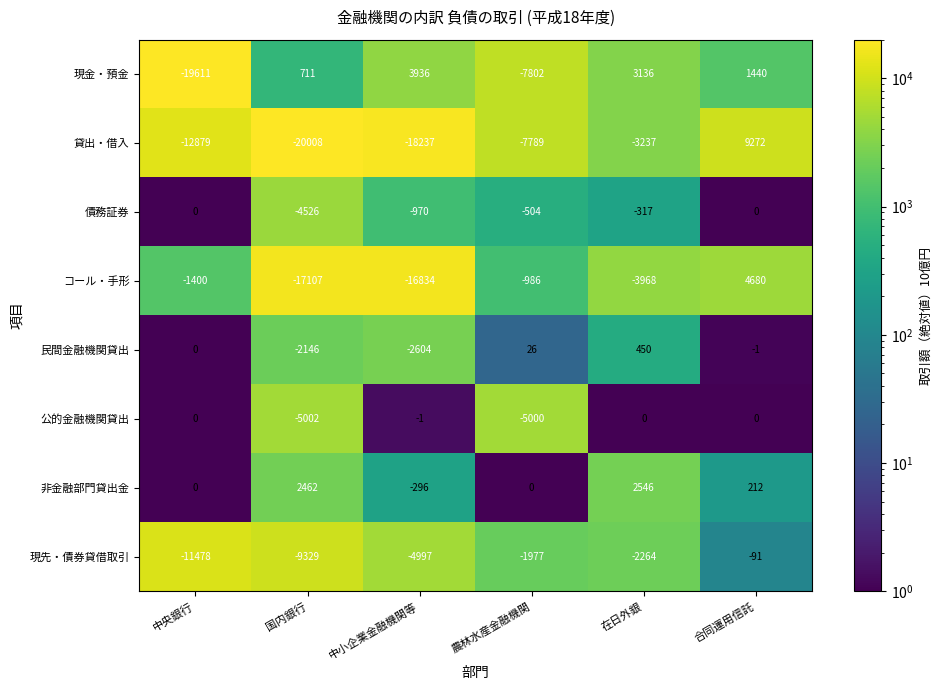

How many series are shown in this chart?

8